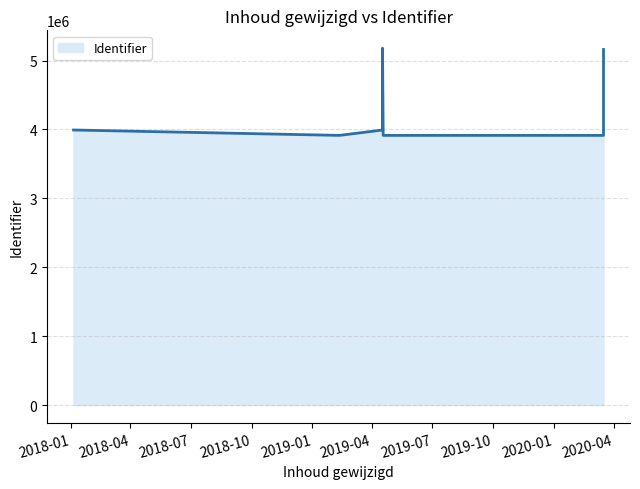

How many data points does each series have?

7